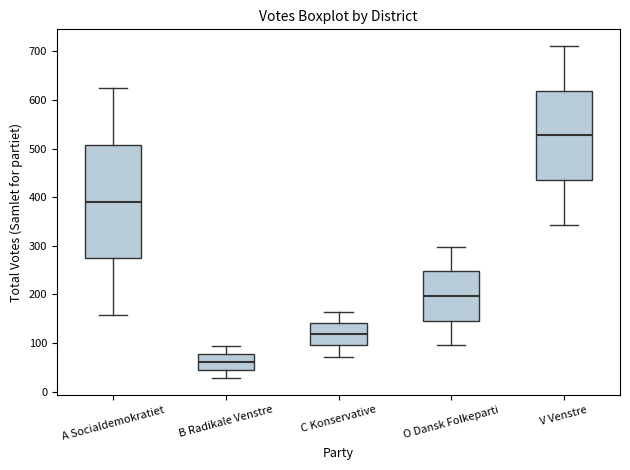

Comparing the boxes themselves (not the whiskers), which one is the tallest?

A Socialdemokratiet